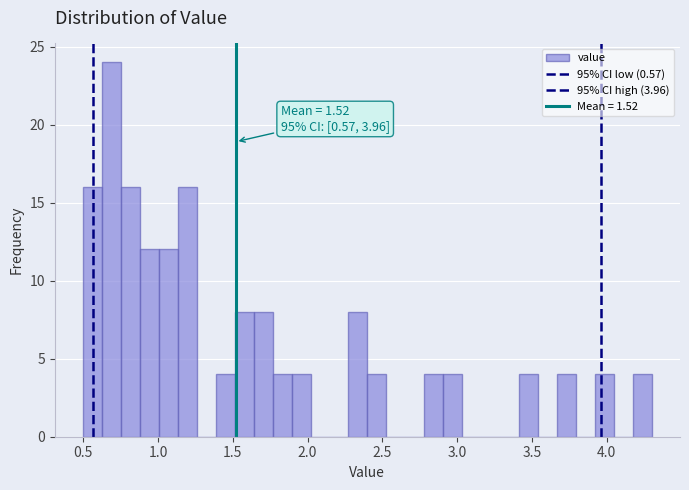

Around what value on the x-axis is the tallest bar? Give the approximate position of its centre, as read against the axis.

0.70